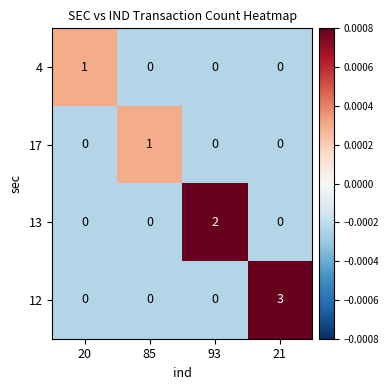

Reading left to right, list all the values displayed in this chart.

4: 20=1	85=0	93=0	21=0
17: 20=0	85=1	93=0	21=0
13: 20=0	85=0	93=2	21=0
12: 20=0	85=0	93=0	21=3